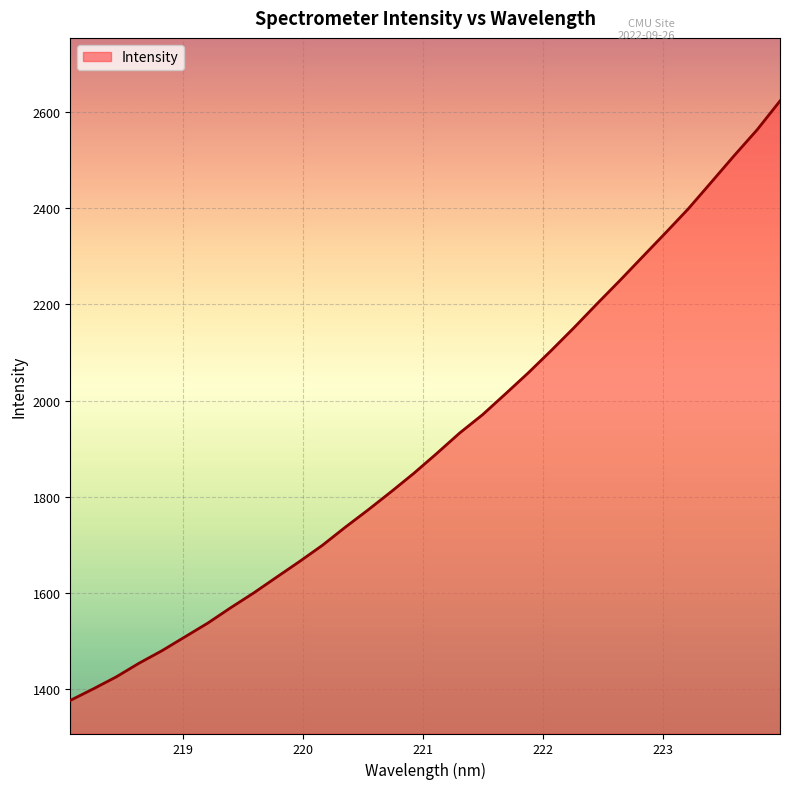

Does the chart have visible grid lines?

Yes